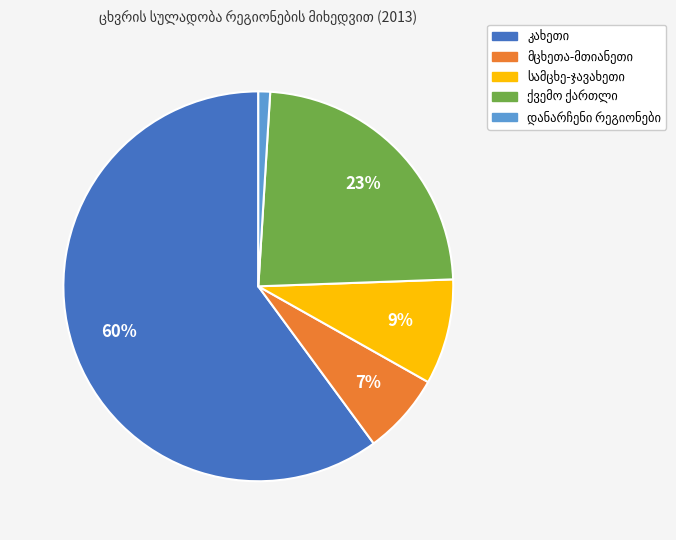

Does any single category account for the majority?

Yes